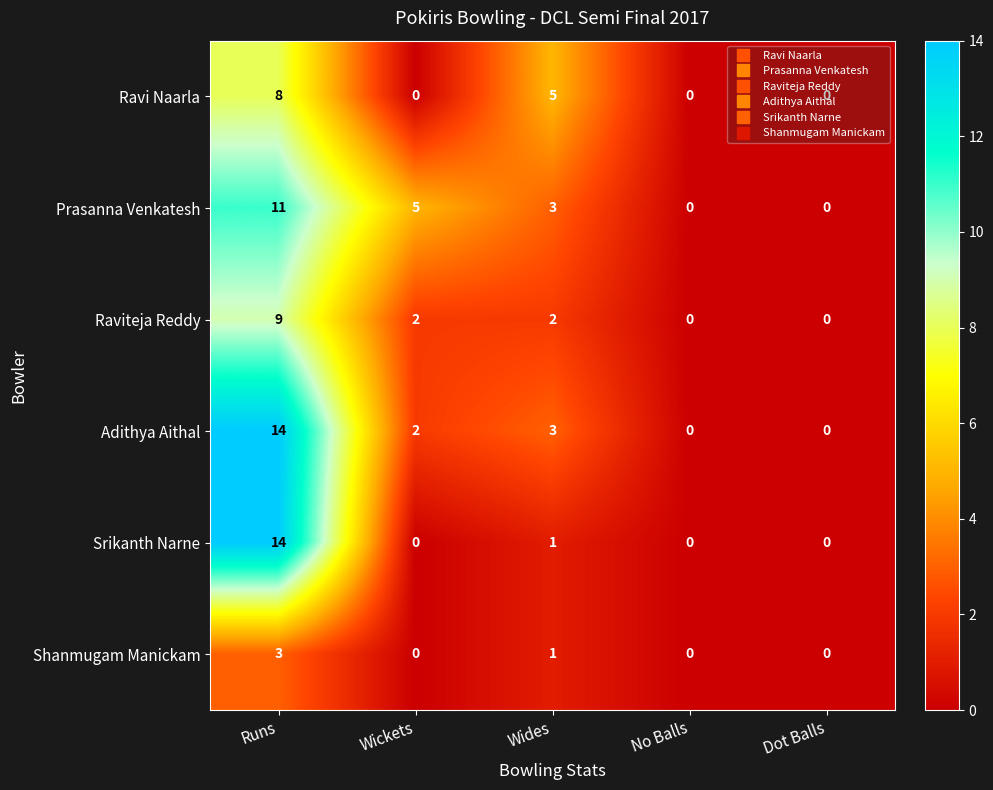

What is the maximum value for Srikanth Narne?

14